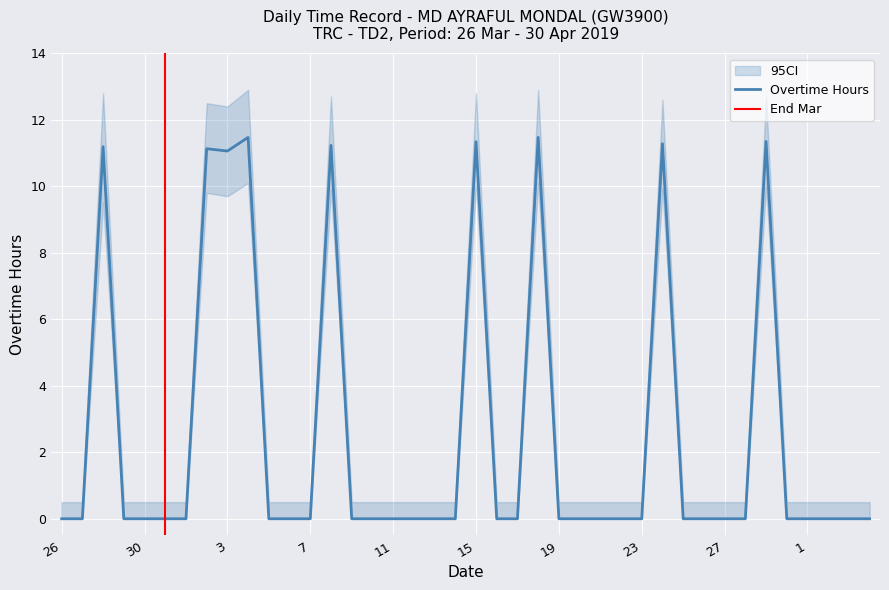

Where is the first local maximum for ci_upper?

28